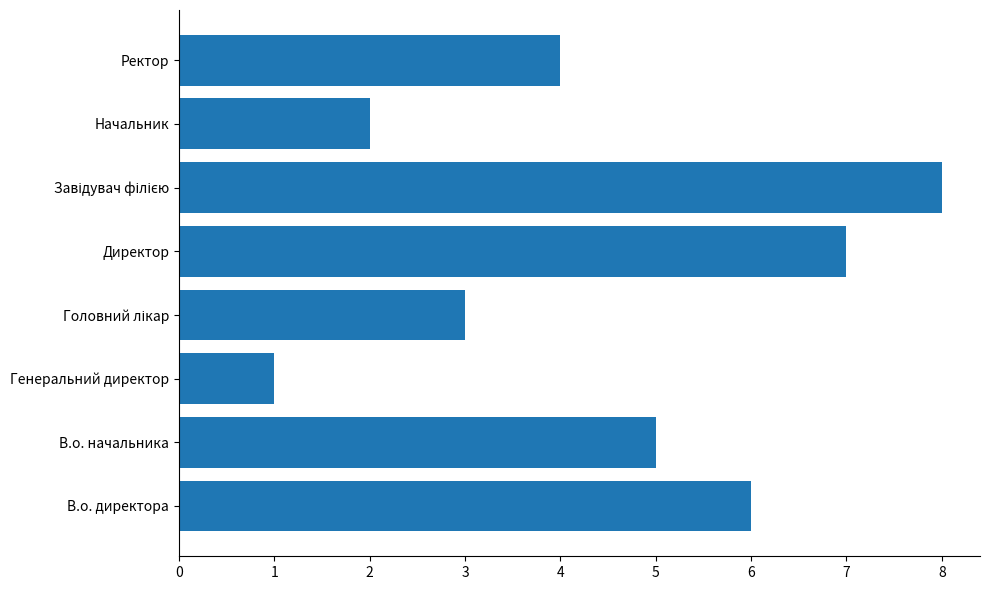

Reading top to bottom, list all the values displayed in this chart.

4	2	8	7	3	1	5	6